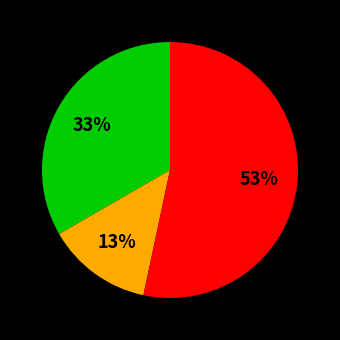

To the nearest percent, what is the difference between the largest and smallest slice percentages?

40%